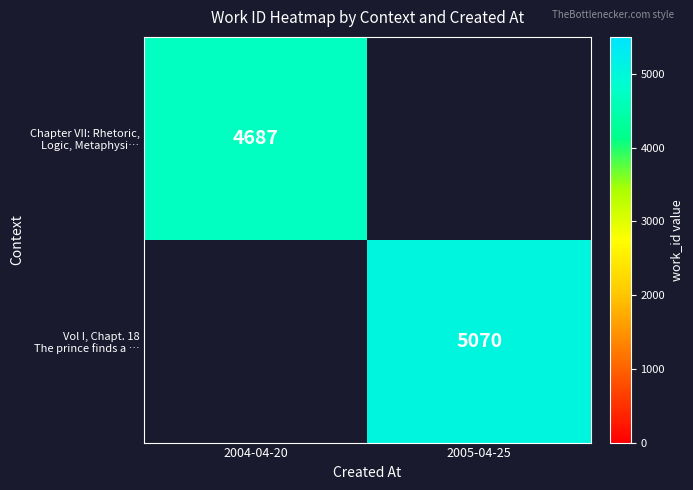

At which label does Vol I, Chapt. 18 The prince finds a … reach its peak?

2004-04-20